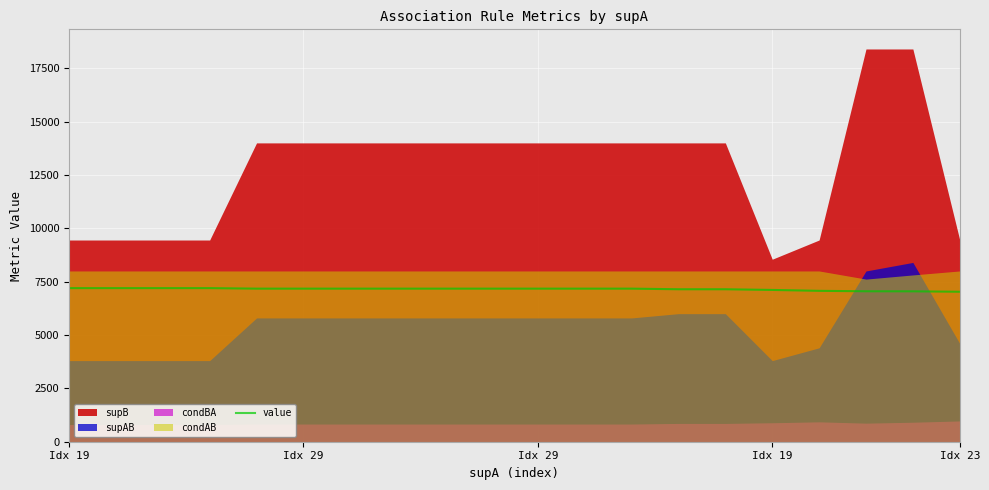

What is the ratio of the value at 10 to the value at 17?

1.0